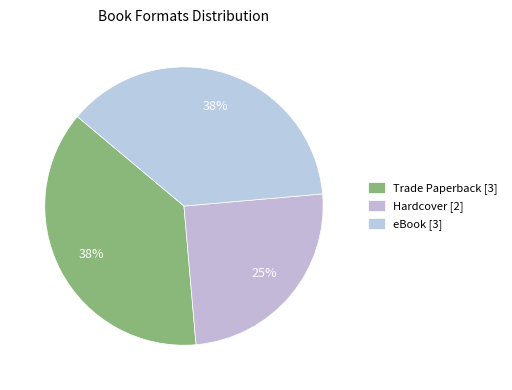

How many segments does this pie chart have?

3